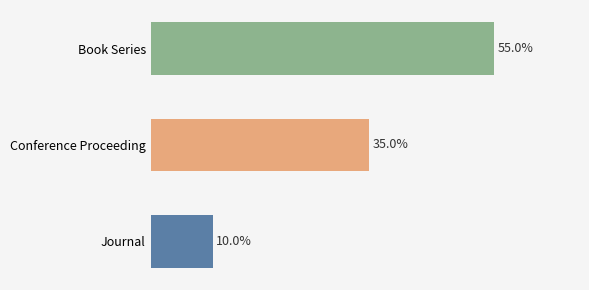

Are the bars grouped side by side (vs. stacked)?

No